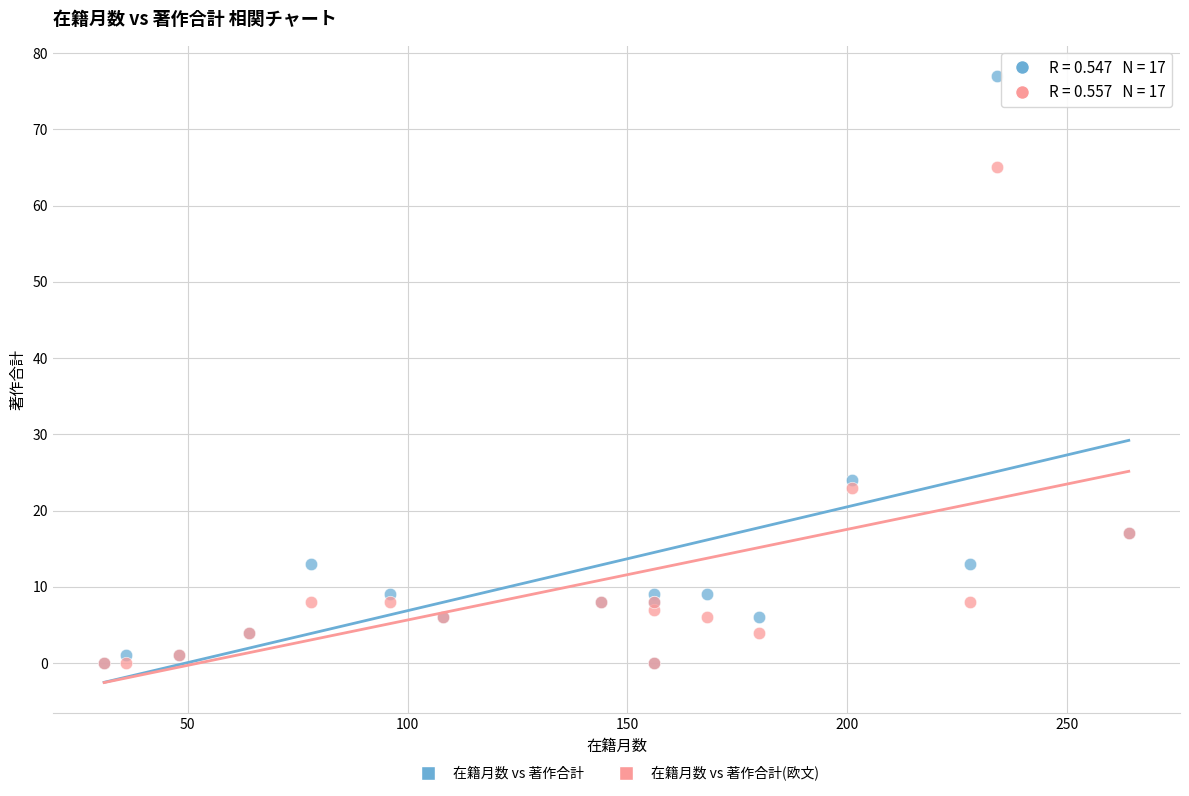

Which series has the largest Y range (max minus min)?

在籍月数 vs 著作合計